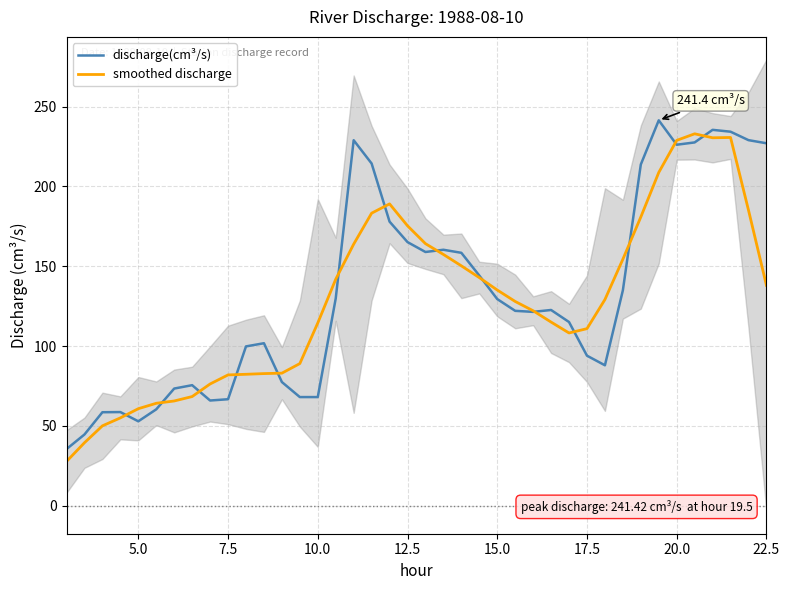

Which series has the largest range (max minus min)?

discharge(cm³/s)